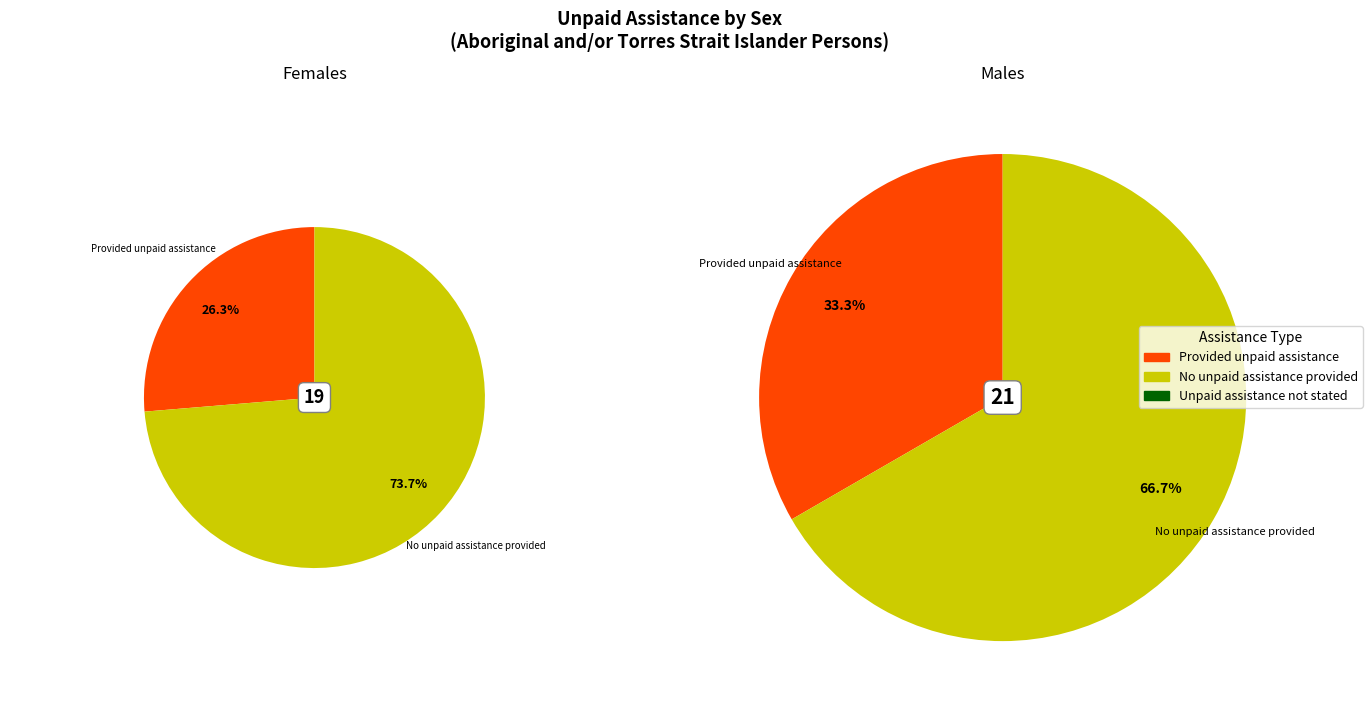

What percentage do Unpaid assistance not stated and No unpaid assistance provided together represent?

66.7%